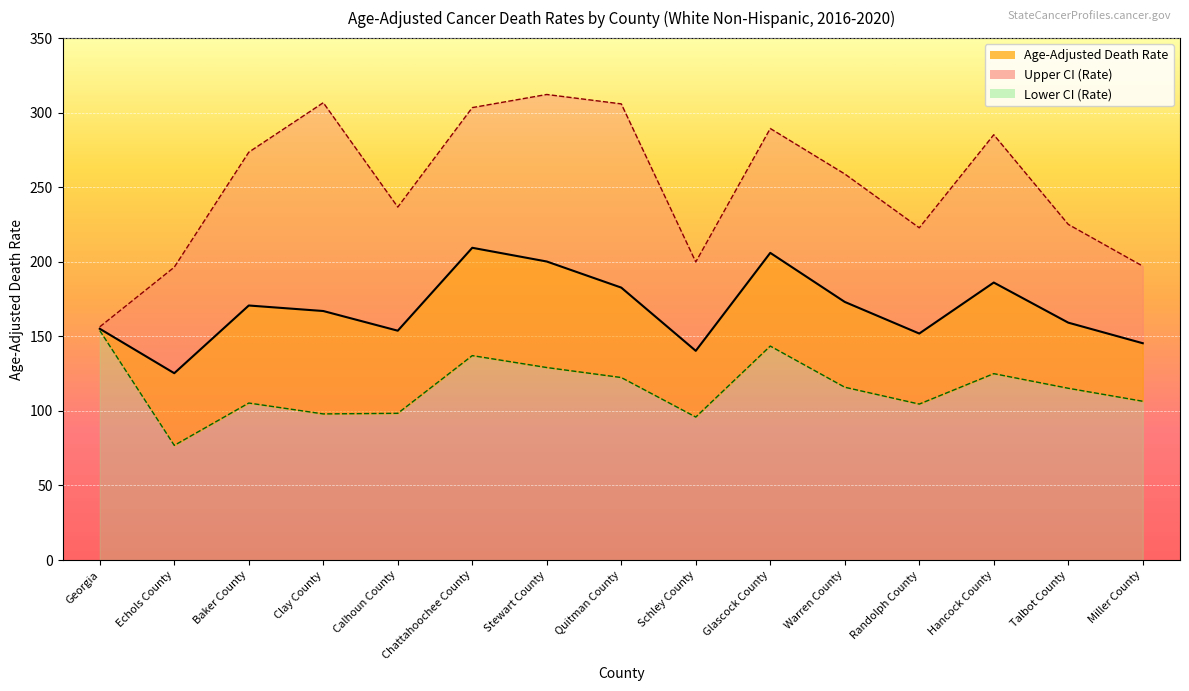

Rank the categories by Age-Adjusted Death Rate value from highest to lowest.

Chattahoochee County, Glascock County, Stewart County, Hancock County, Quitman County, Warren County, Baker County, Clay County, Talbot County, Georgia, Calhoun County, Randolph County, Miller County, Schley County, Echols County